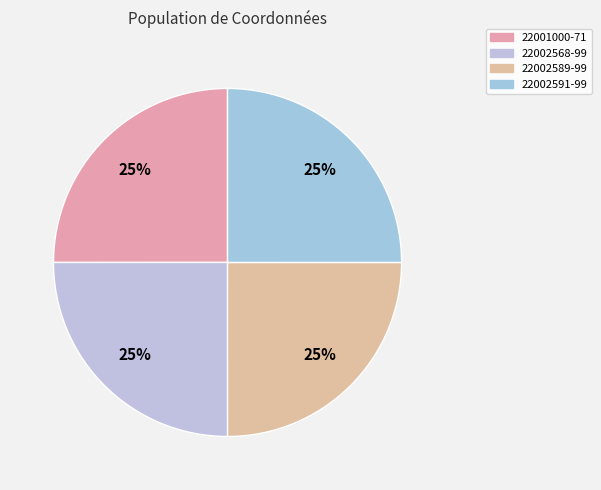

Count the number of slices in the pie.

4